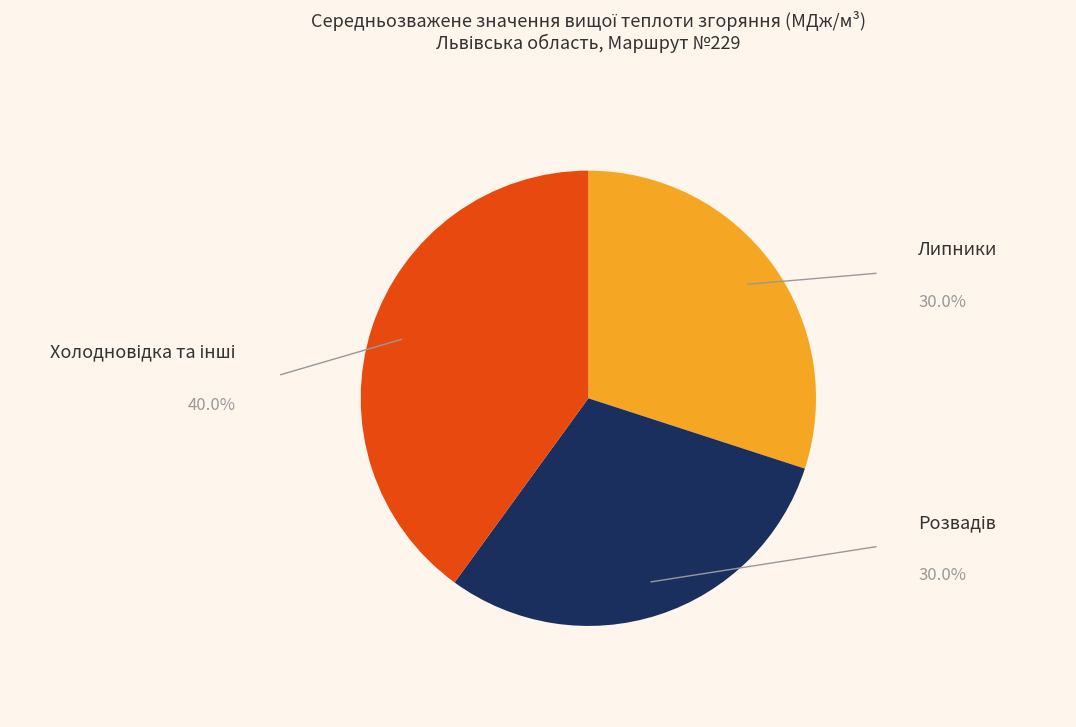

Is there any slice that represents more than half of the pie?

No